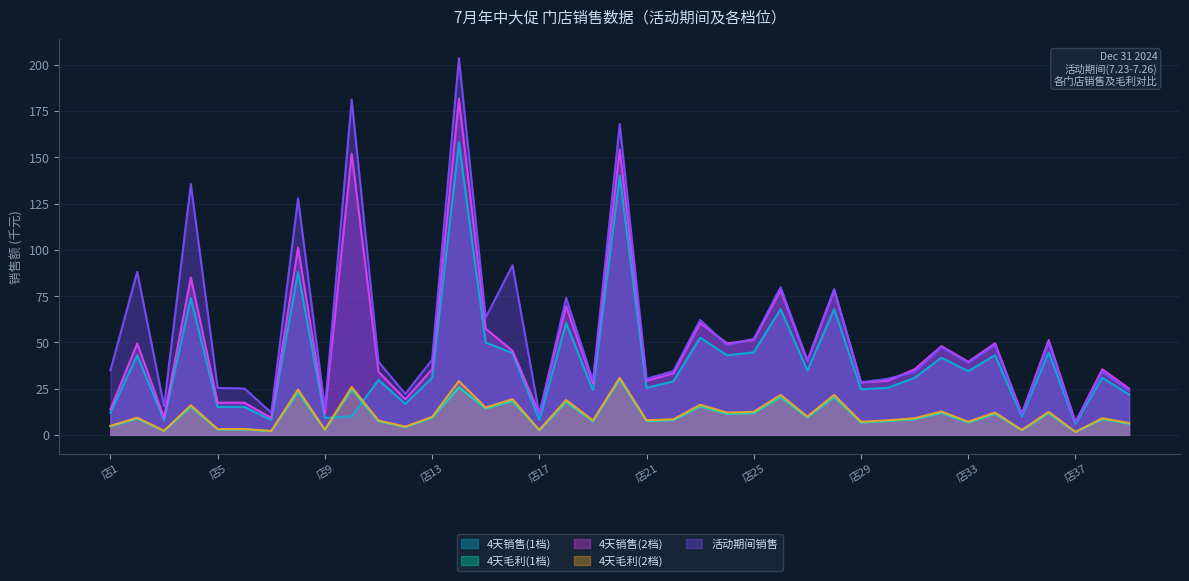

What is the value of the 4天销售(1档) point at the 13th from the left?

30.8